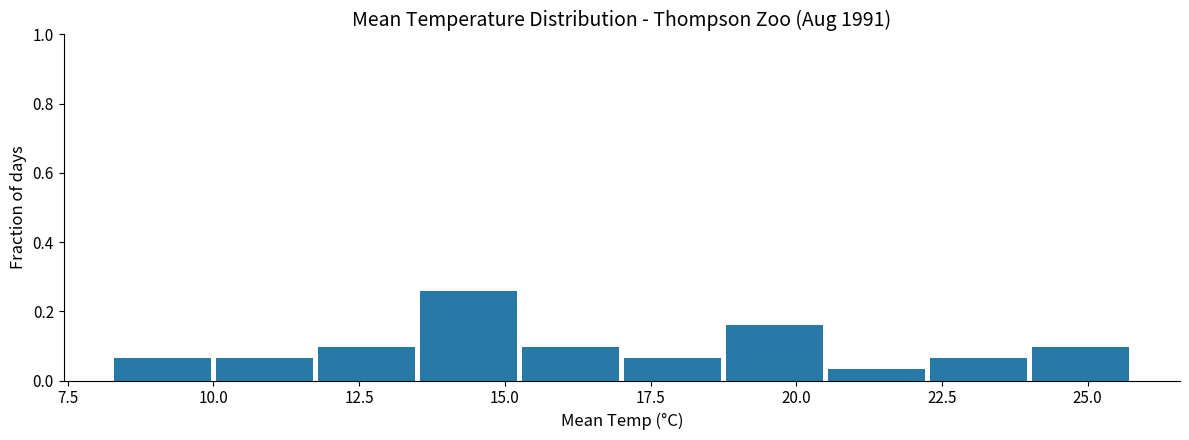

Read against the x-axis, roughly where is the centre of the tallest bar?

14.5